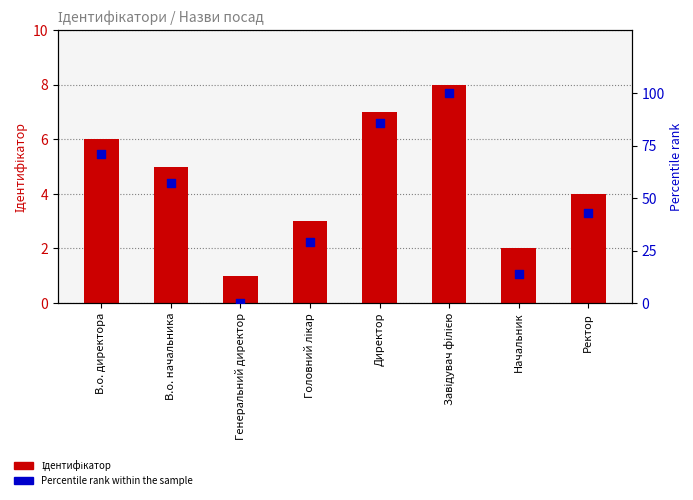

What are all the series names shown in the legend?

Ідентифікатор, Percentile rank within the sample